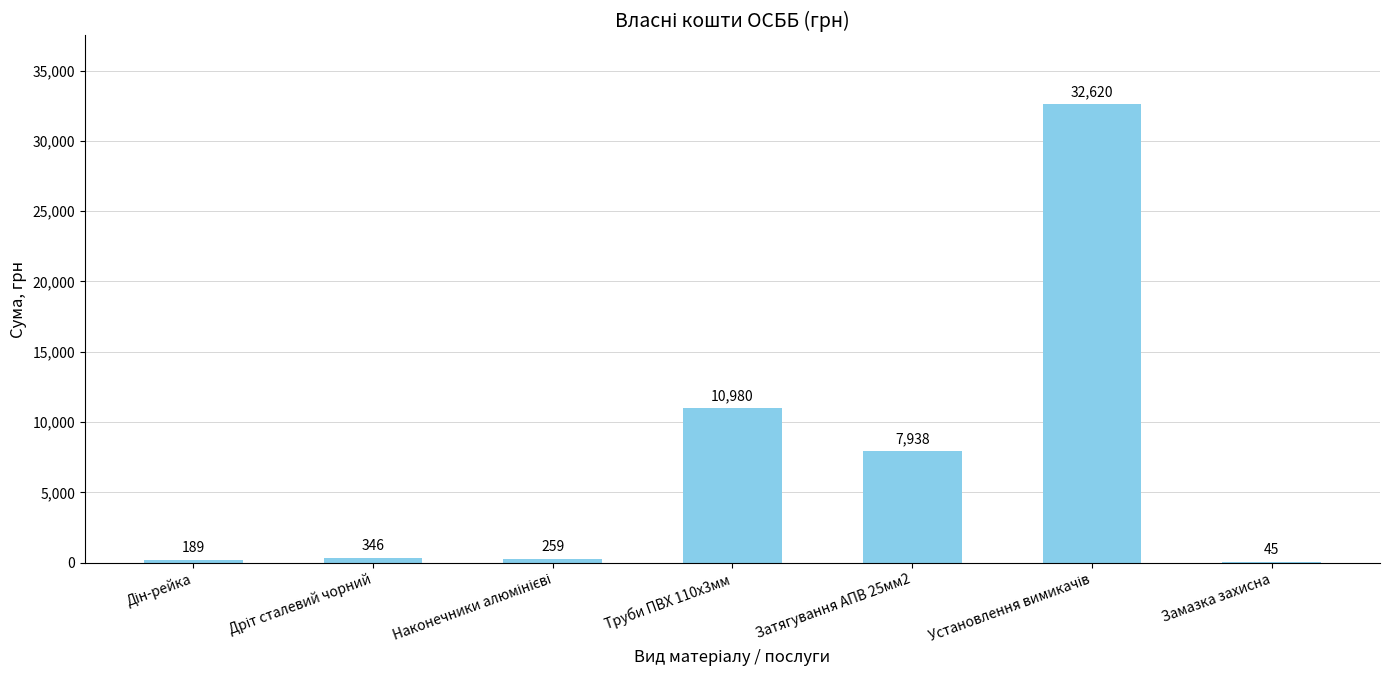

What is the approximate value at Замазка захисна, to the nearest 50?

50